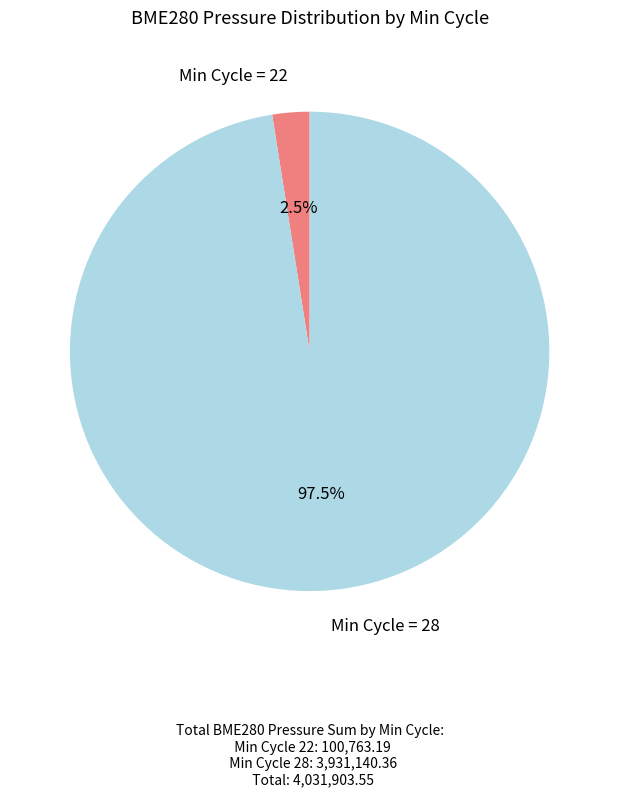

Is there any slice that represents more than half of the pie?

Yes